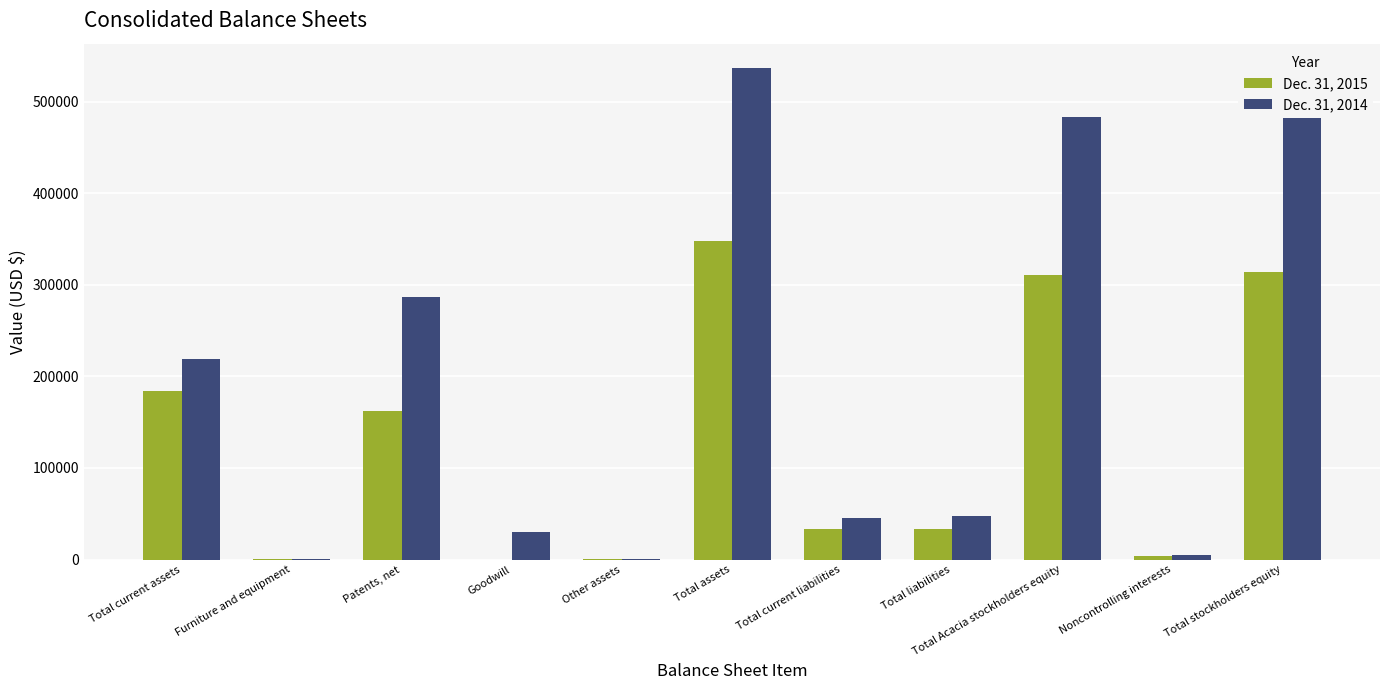

What is the total value across all series at Total current liabilities?

79136